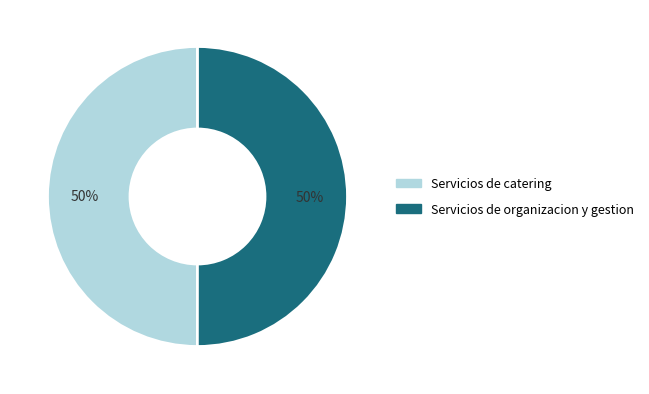

How many slices are in this pie chart?

2